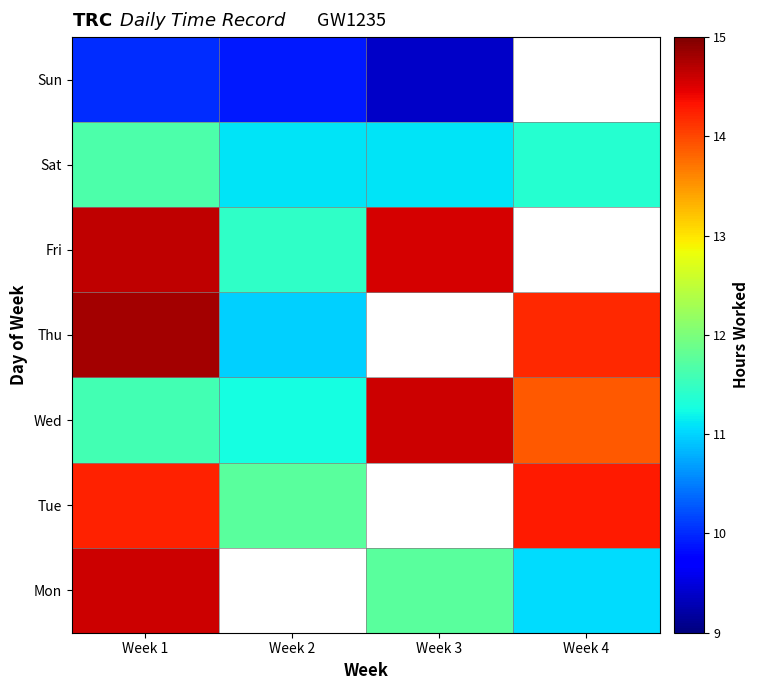

True or false: Wed has a value of 6.4 at Week 3.

False